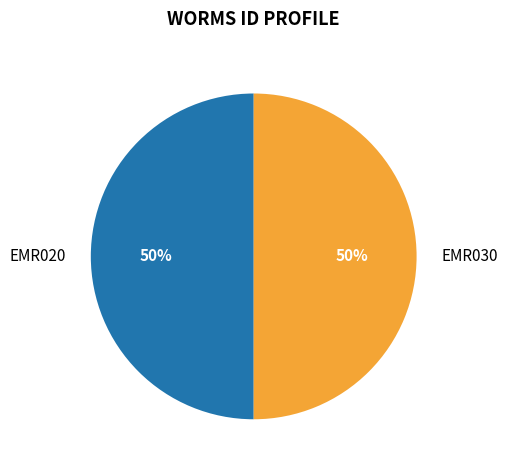

What percentage is the EMR030 slice, to the nearest percent?

50%